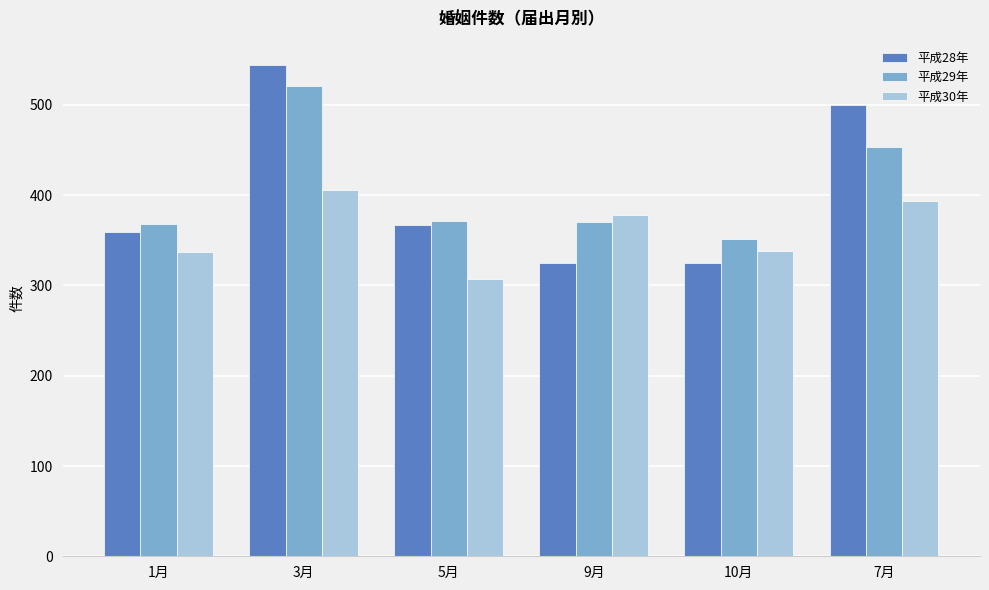

List the series in order of their peak value, lowest first.

平成30年, 平成29年, 平成28年